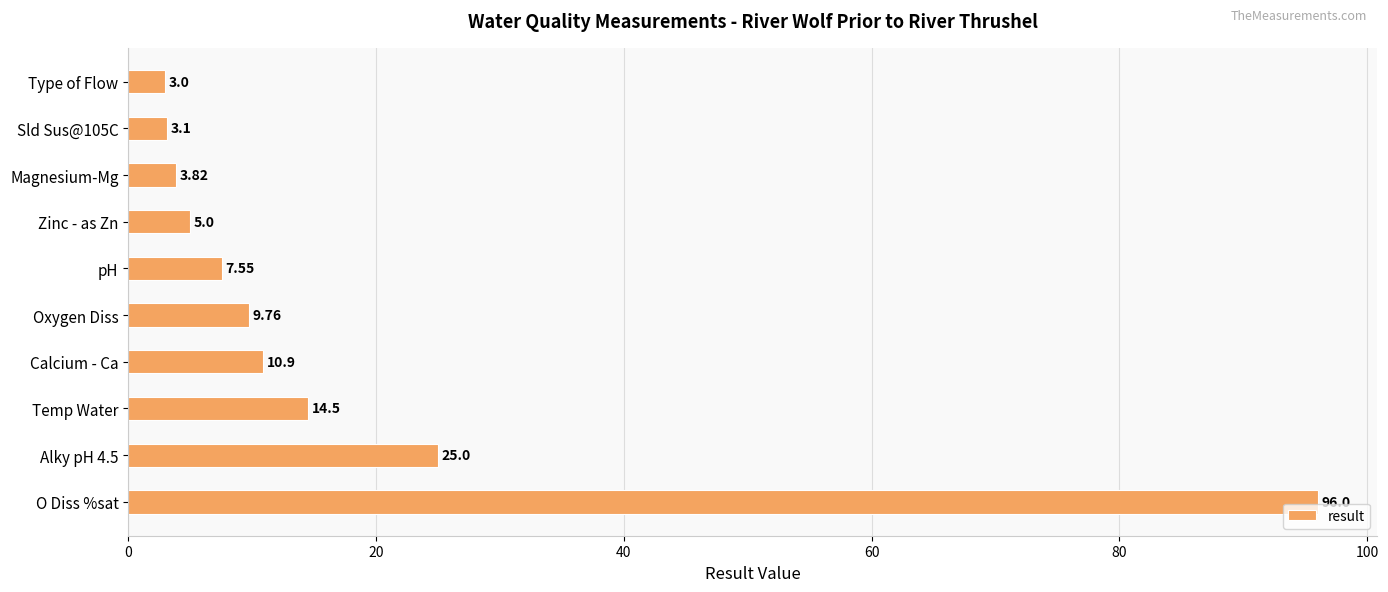

Where is the data nearest to the value 49?

Alky pH 4.5